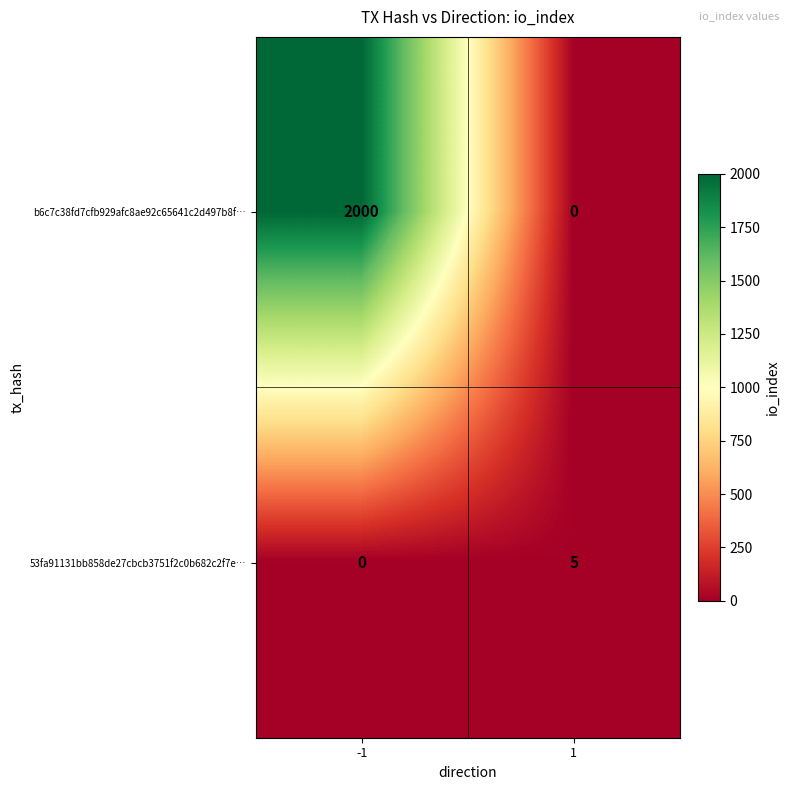

Which series has the largest total across all categories?

b6c7c38fd7cfb929afc8ae92c65641c2d497b8f…